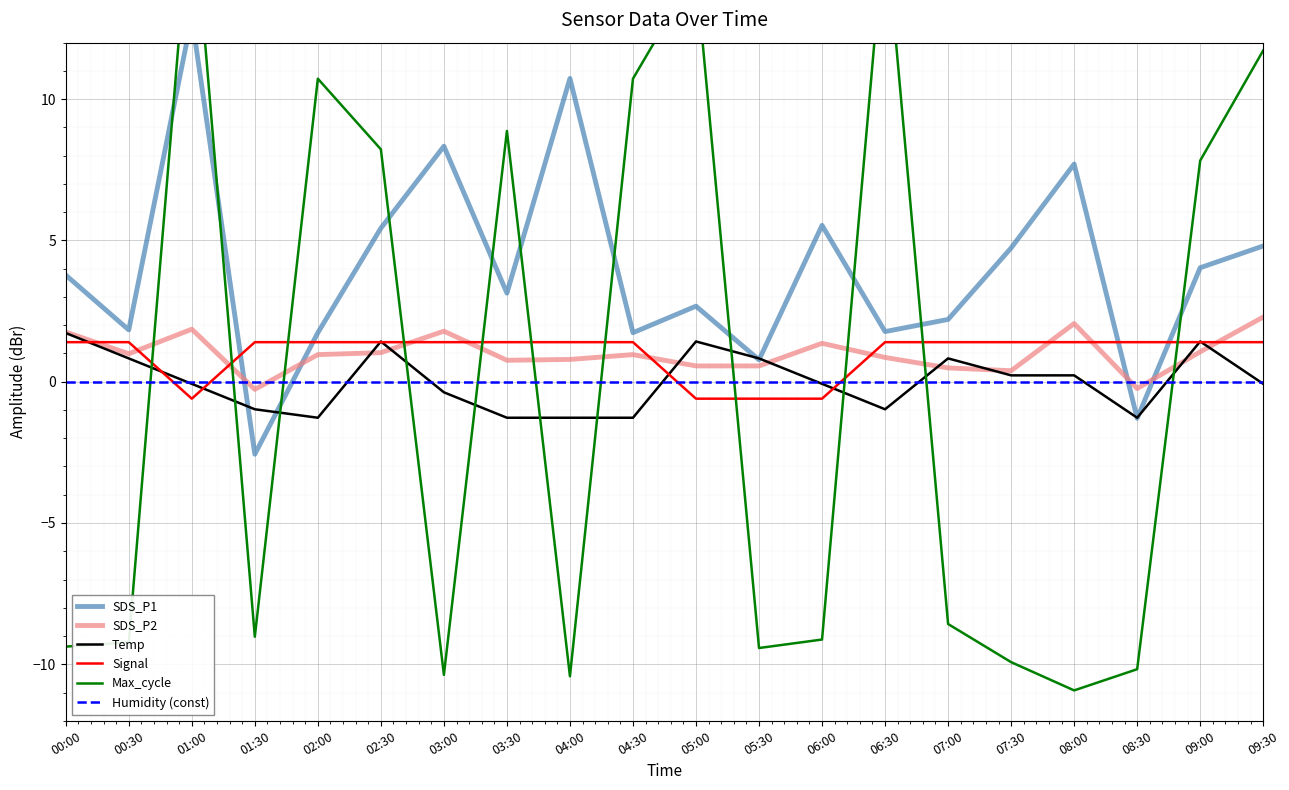

What is the maximum value for Signal?

1.4